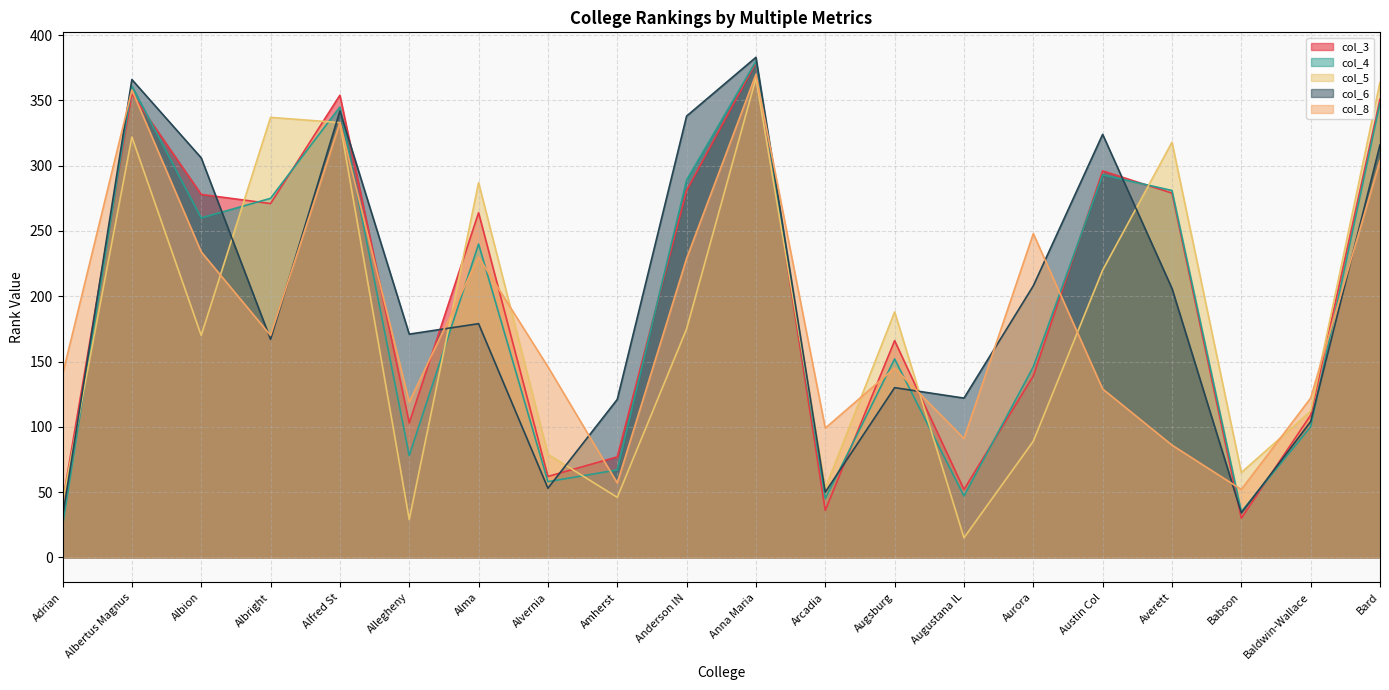

Which series has the largest total across all categories?

col_6